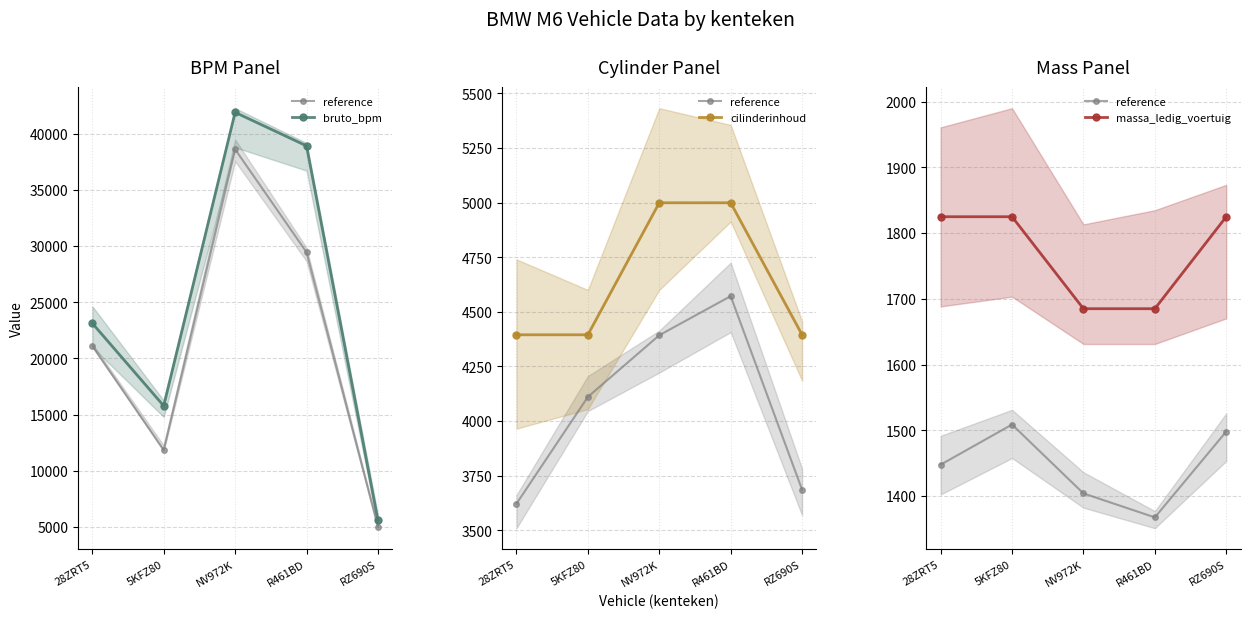

What are all the series names shown in the legend?

reference, bruto_bpm, cilinderinhoud, massa_ledig_voertuig